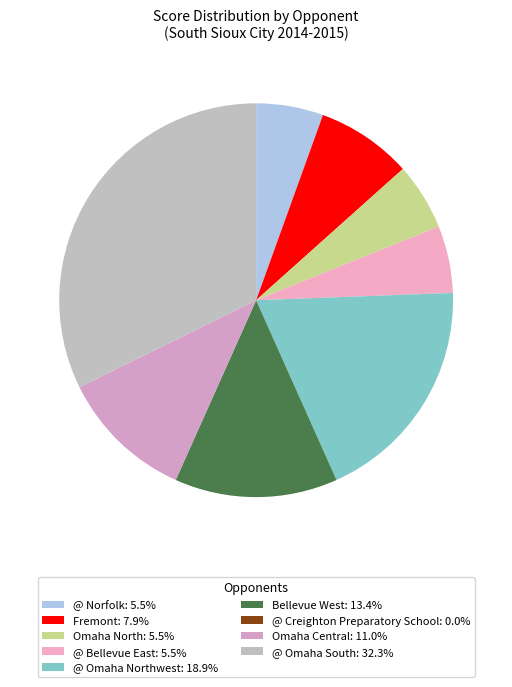

What percentage is the Omaha Central slice, to the nearest percent?

11%